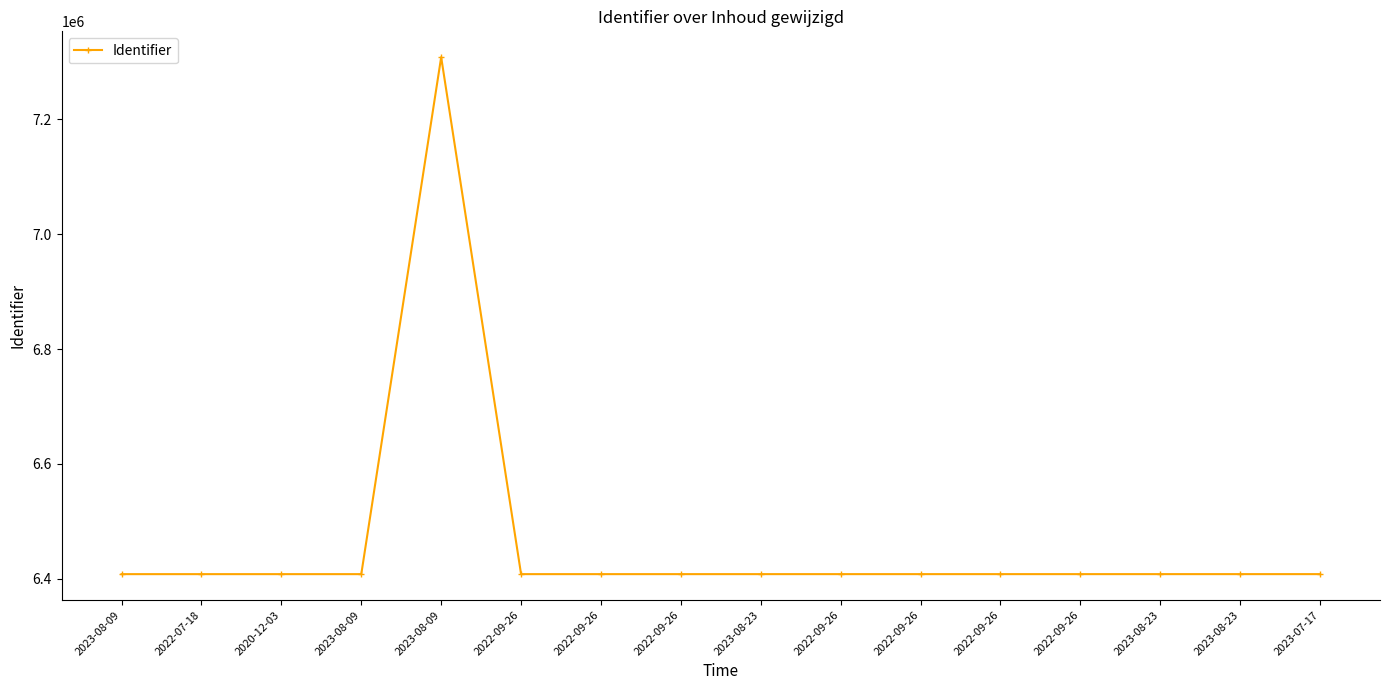

How many data points are less than 6408312?

8